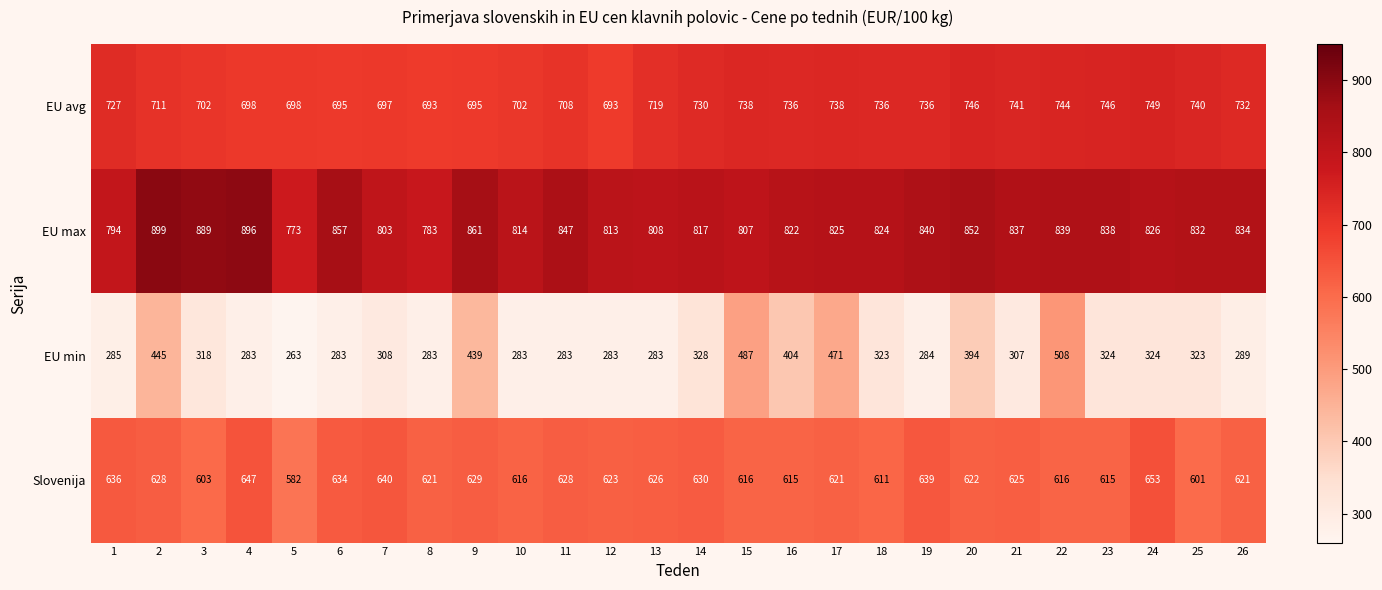

What is the smallest value displayed?

263